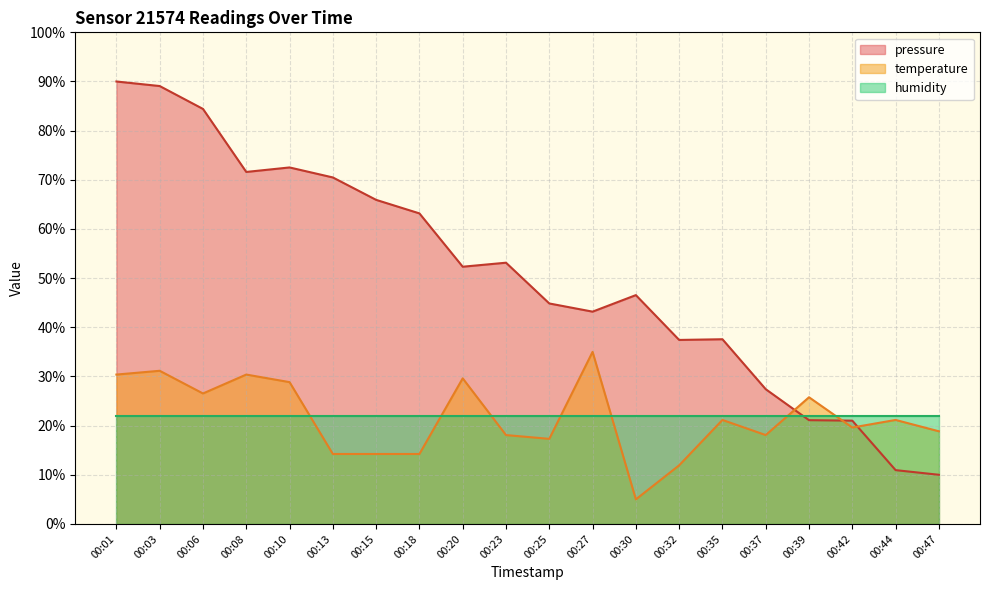

Does the chart have visible grid lines?

Yes